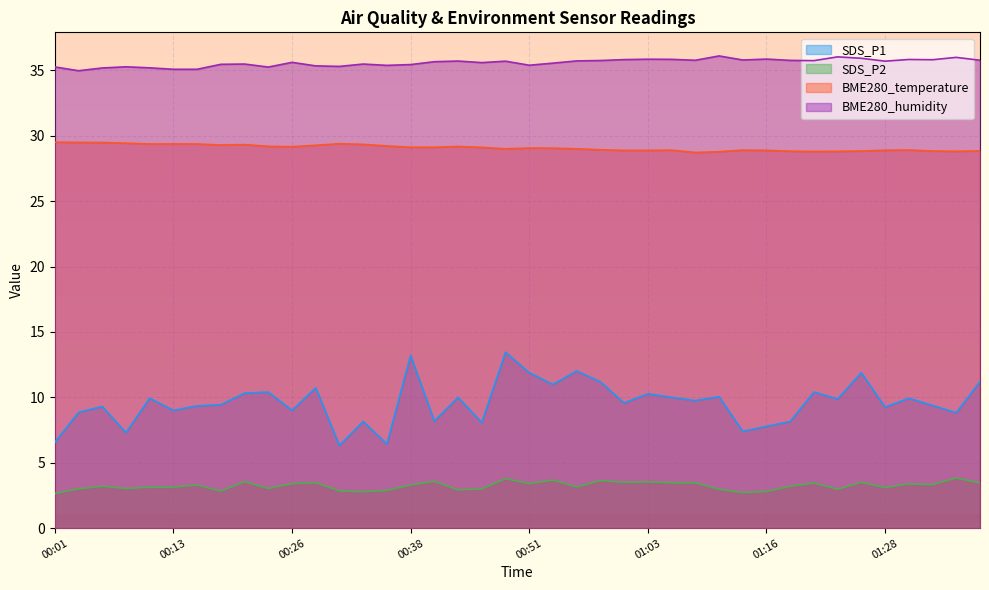

What is the label of the 8th point from the right?

01:21